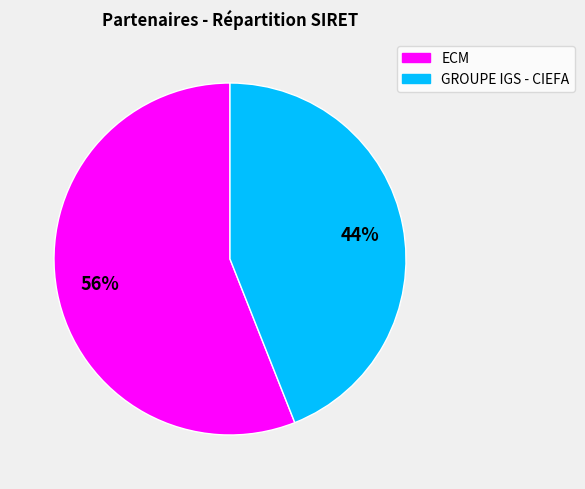

Combined, do ECM and GROUPE IGS - CIEFA account for over 50%?

Yes